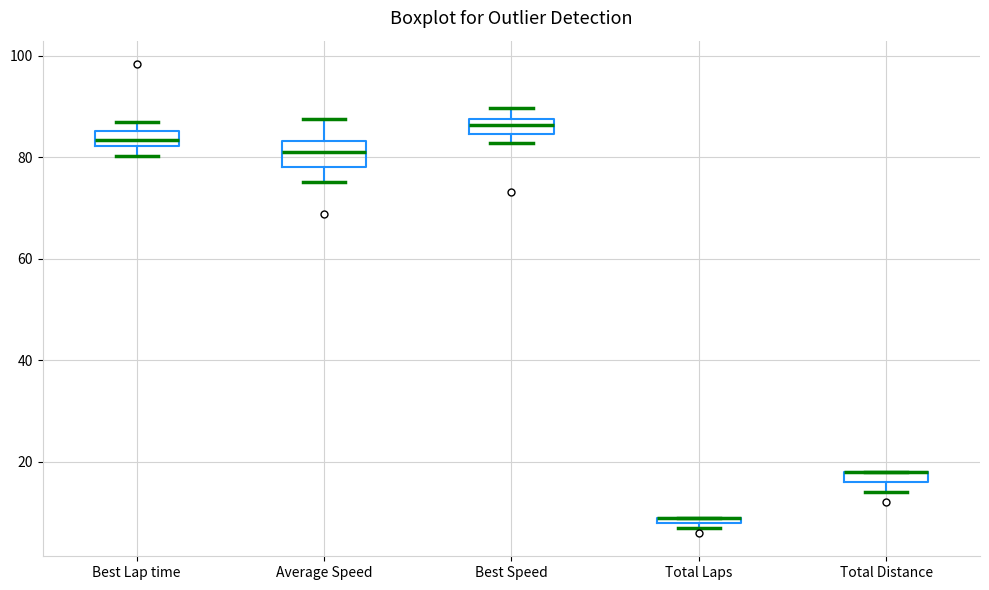

Comparing the boxes themselves (not the whiskers), which one is the tallest?

Average Speed